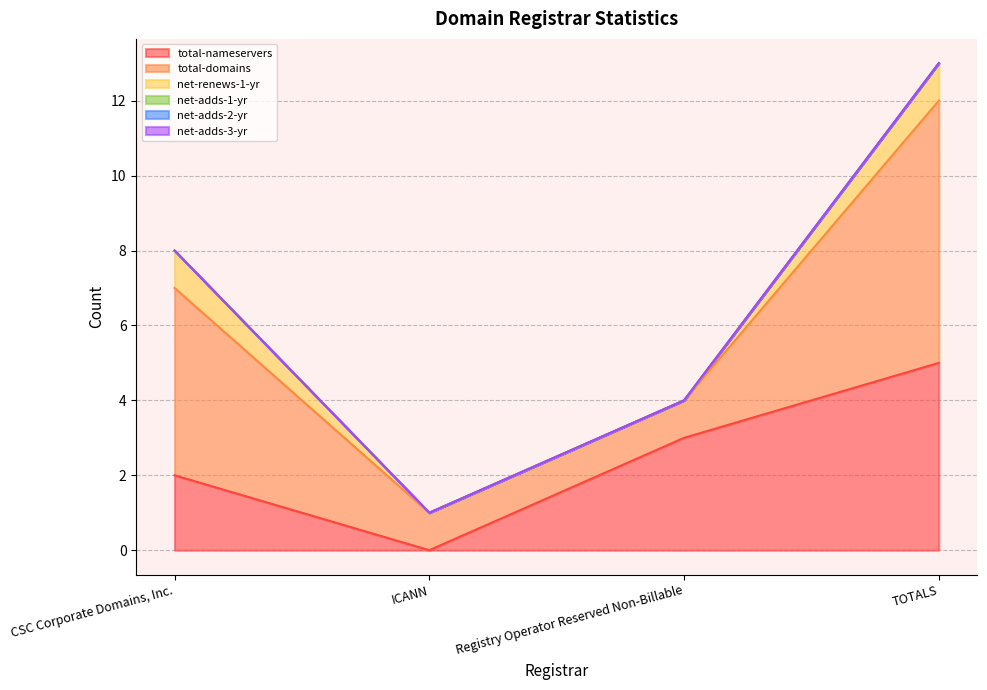

At which category is the sum across all series the highest?

TOTALS